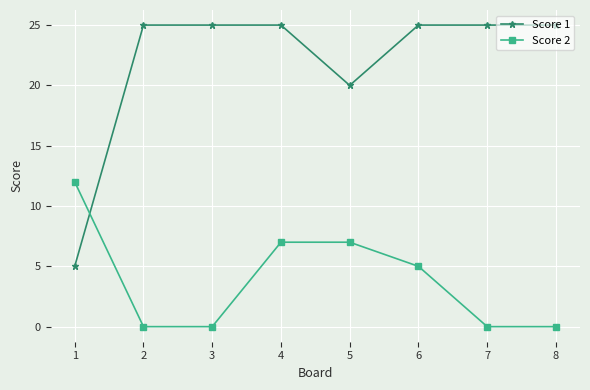

What is the greatest value displayed?

25